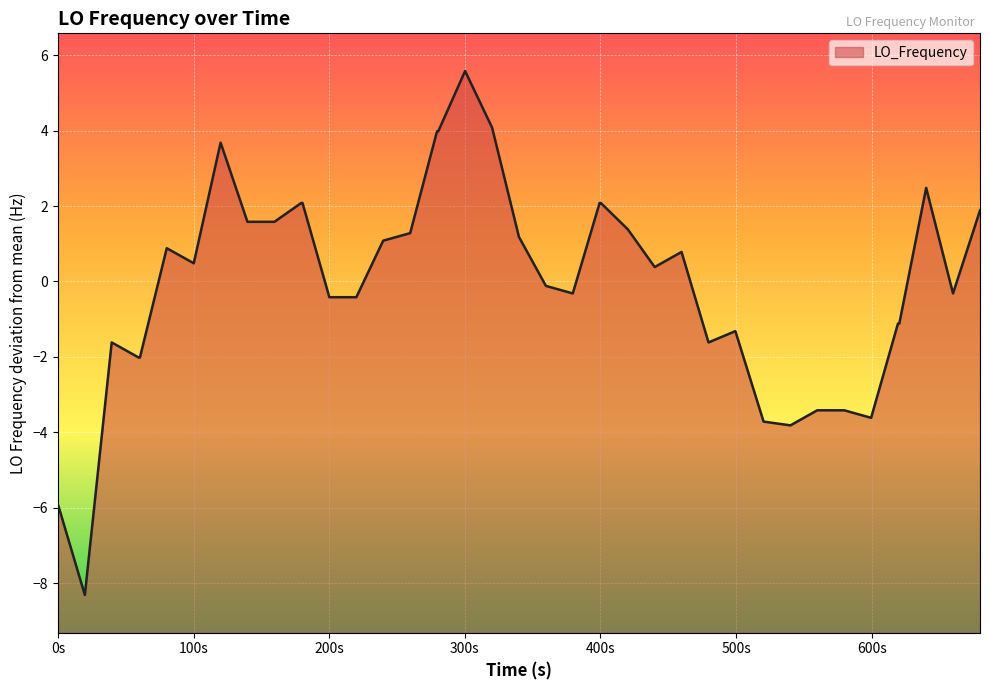

What is the minimum value shown in the chart?

-8.3